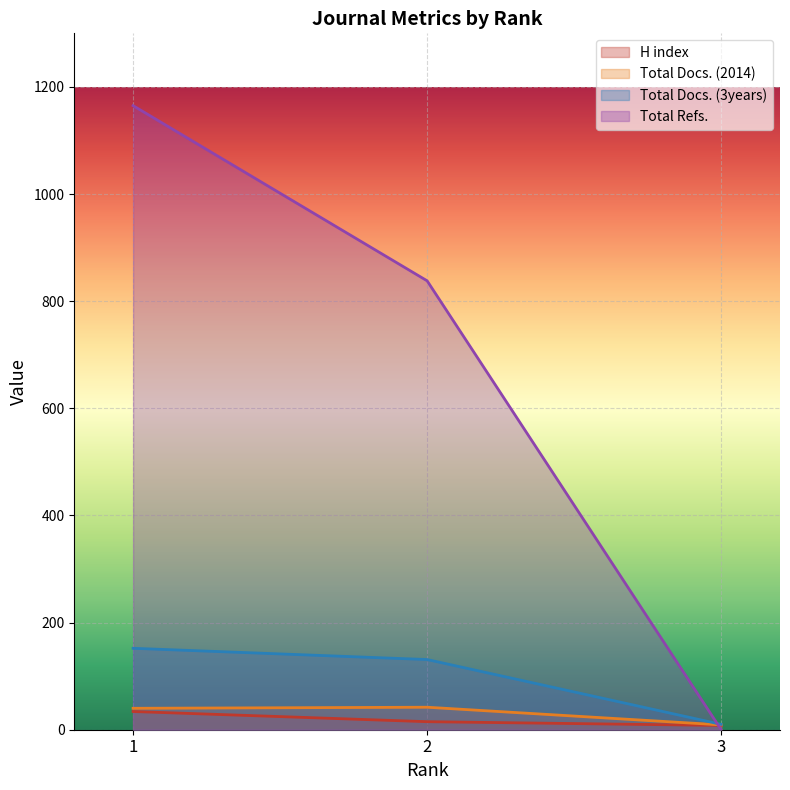

At which label does Total Refs. reach its minimum?

3